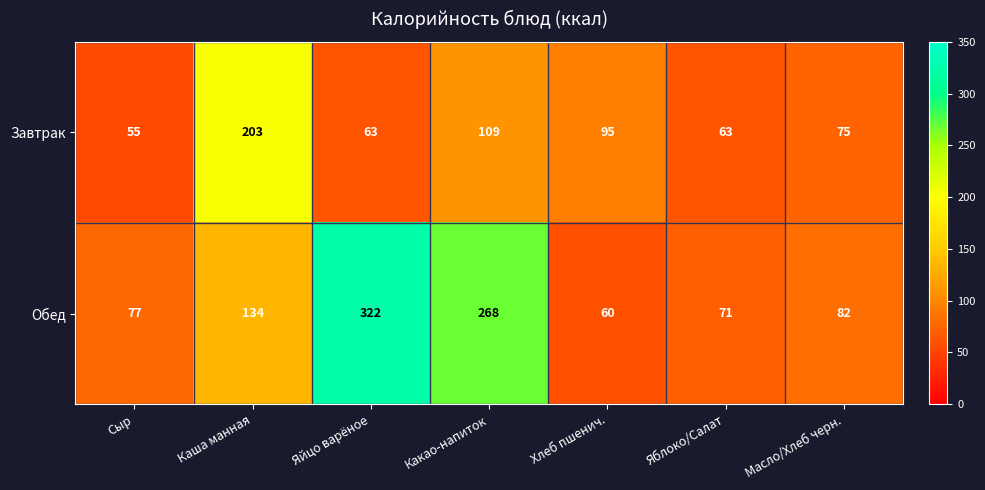

Reading left to right, transcribe all the data shown in this chart.

Завтрак: 55	203	63	109	95	63	75
Обед: 77	134	322	268	60	71	82